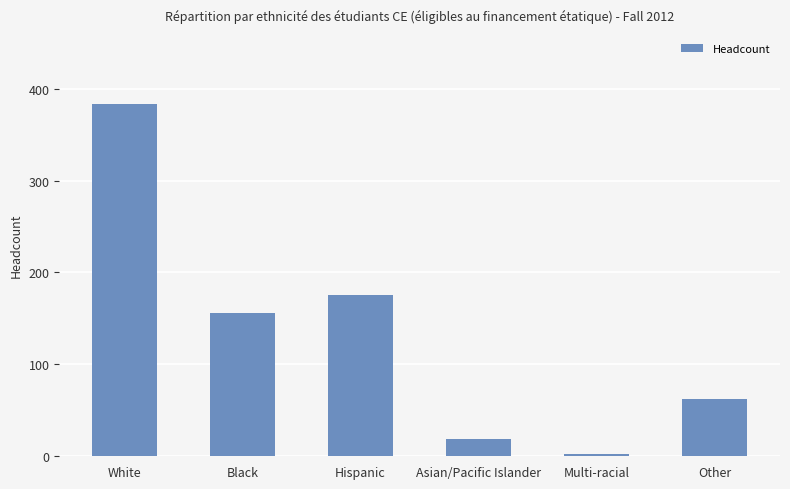

True or false: the data shows 156 at Black.

True